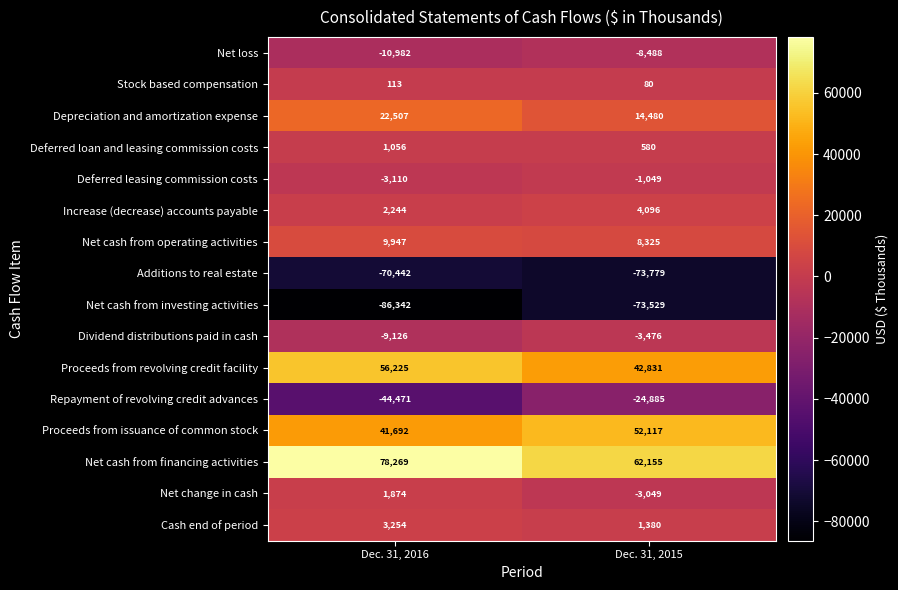

What is the sum of the Net change in cash values at Dec. 31, 2016 and Dec. 31, 2015?

-1175